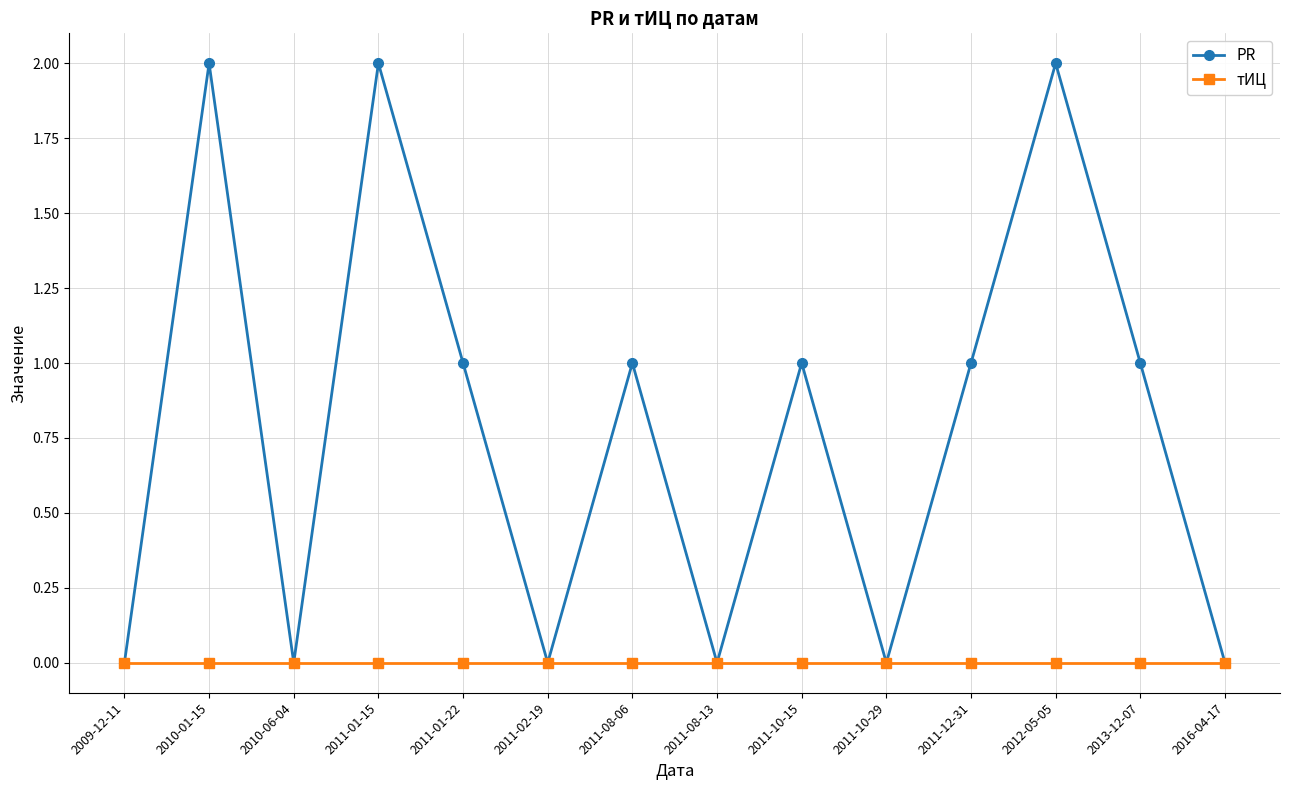

Which series has the largest total across all categories?

PR